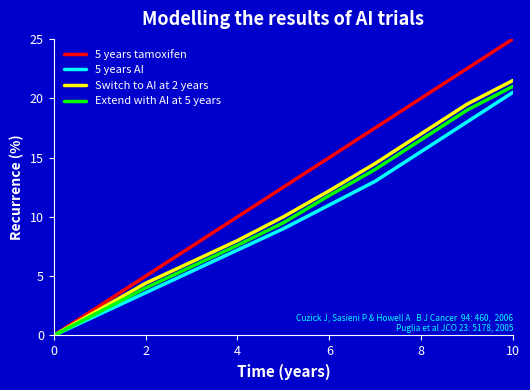

Reading left to right, transcribe all the data shown in this chart.

5 years tamoxifen: 0.0	2.5	5.0	7.5	10.0	12.5	15.0	17.5	20.0	22.5	25.0
5 years AI: 0.0	1.8	3.6	5.4	7.2	9.0	11.0	13.0	15.5	18.0	20.5
Switch to AI at 2 years: 0.0	2.2	4.4	6.2	8.0	10.0	12.2	14.5	17.0	19.5	21.5
Extend with AI at 5 years: 0.0	2.0	4.0	5.8	7.6	9.5	11.8	14.0	16.5	19.0	21.0